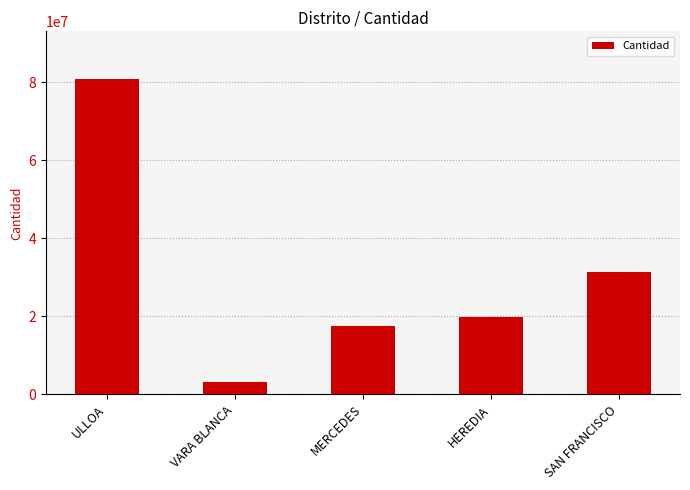

Reading right to left, extract all data points from this chart.

SAN FRANCISCO=31258902	HEREDIA=19934390	MERCEDES=17543083	VARA BLANCA=3232061	ULLOA=80858417